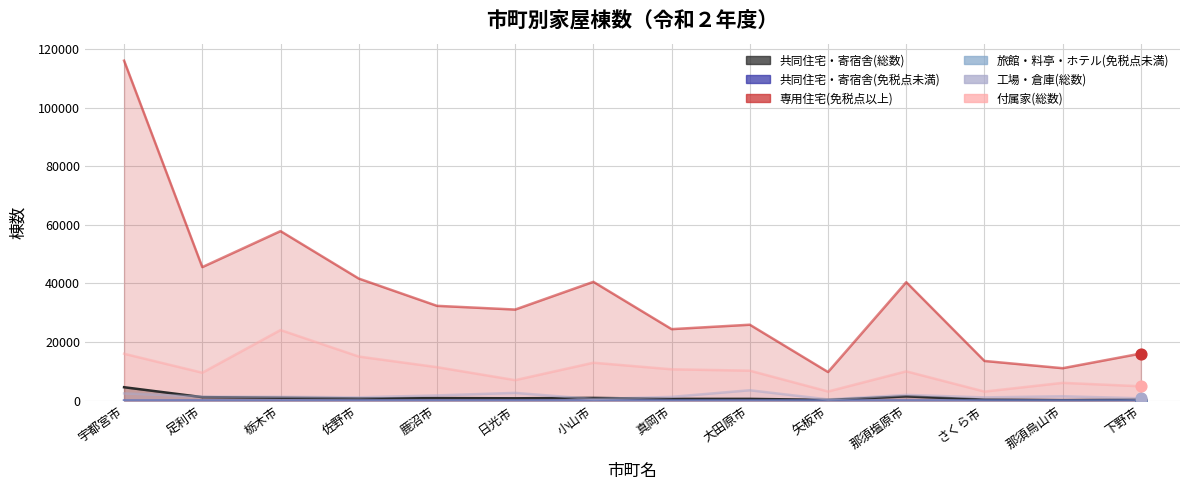

At how many categories does at least one series exceed 34309?

6